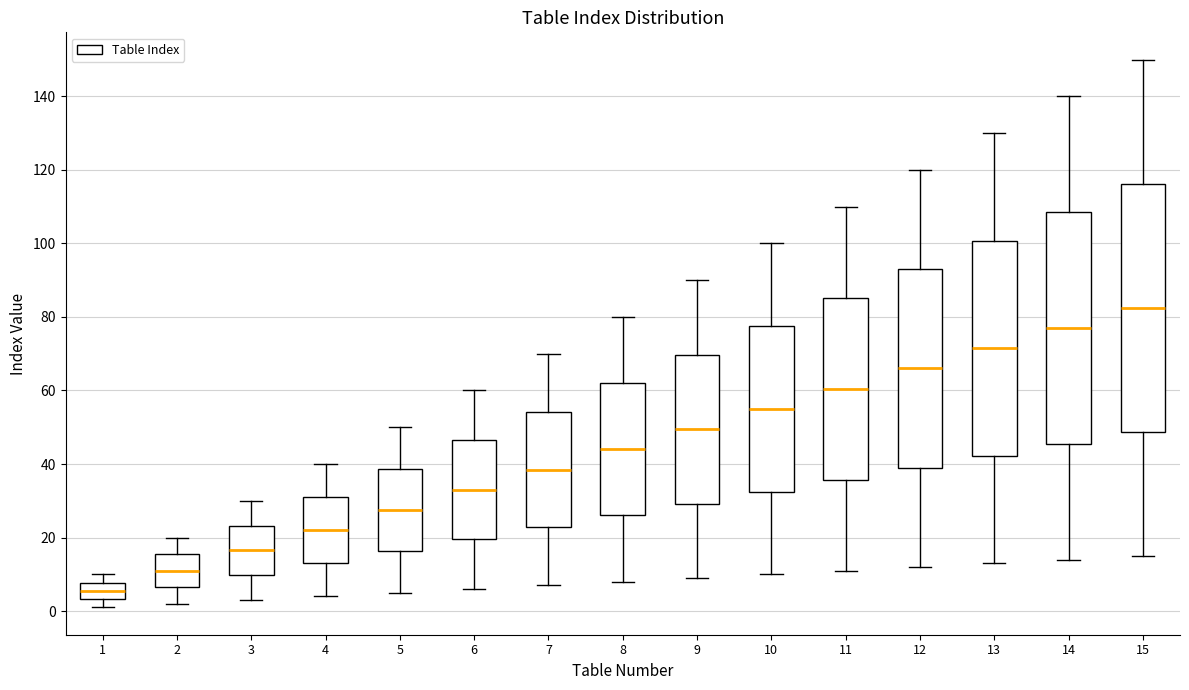

Reading left to right, read every box against the y-axis: the position of its median line, the range the box covers, and the ends of its whiskers. The values are not printed on the chart, so give them approximately, as read against the axis.

1: median 6, box 4 to 8, whiskers 2 to 10
2: median 12, box 6 to 16, whiskers 2 to 20
3: median 16, box 10 to 24, whiskers 4 to 30
4: median 22, box 14 to 32, whiskers 4 to 40
5: median 28, box 16 to 38, whiskers 6 to 50
6: median 34, box 20 to 46, whiskers 6 to 60
7: median 38, box 22 to 54, whiskers 8 to 70
8: median 44, box 26 to 62, whiskers 8 to 80
9: median 50, box 30 to 70, whiskers 10 to 90
10: median 56, box 32 to 78, whiskers 10 to 100
11: median 60, box 36 to 86, whiskers 12 to 110
12: median 66, box 40 to 94, whiskers 12 to 120
13: median 72, box 42 to 100, whiskers 14 to 130
14: median 78, box 46 to 108, whiskers 14 to 140
15: median 82, box 48 to 116, whiskers 16 to 150